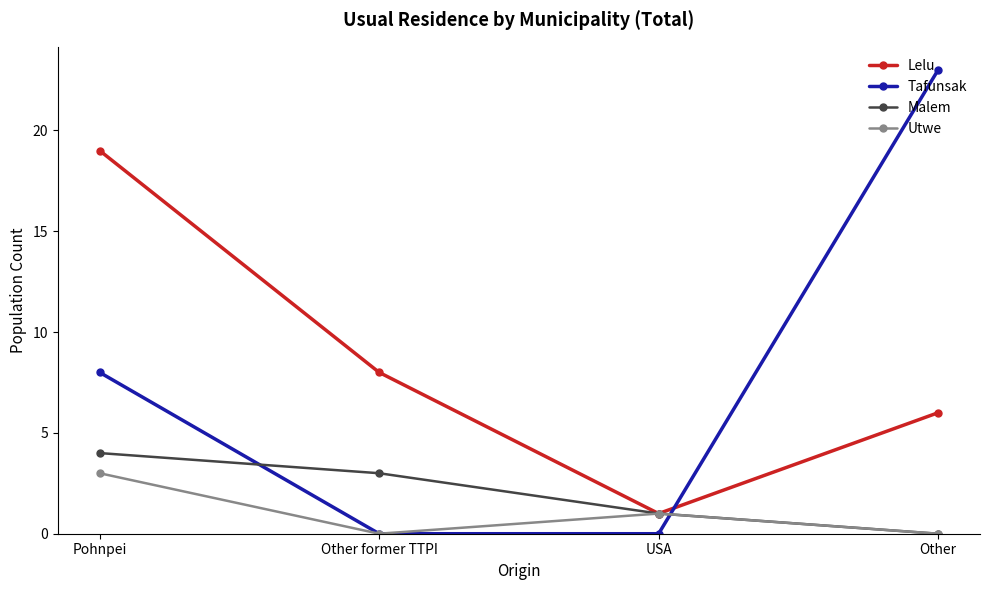

Is it true that Malem equals 2 at Other?

False